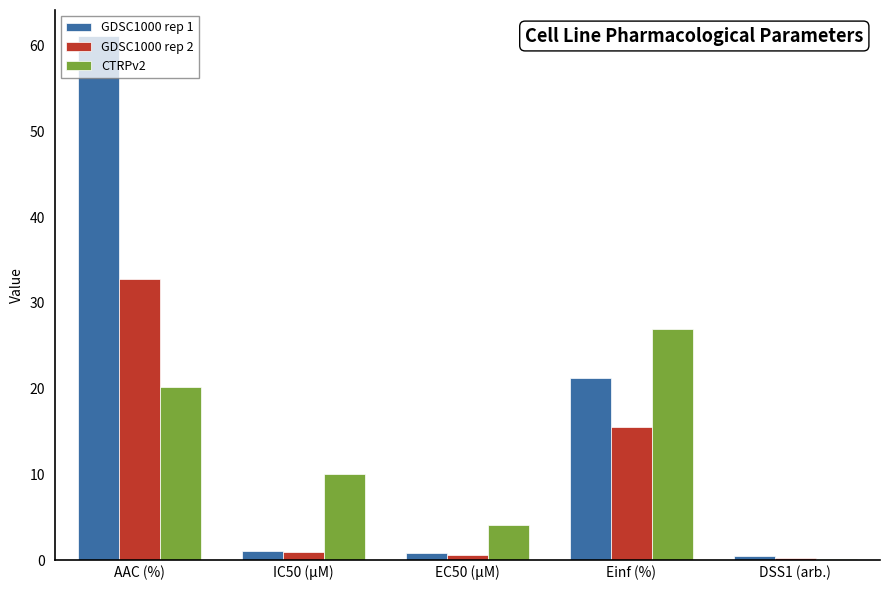

The CTRPv2 series shows 20.2 at AAC (%). True or false?

True